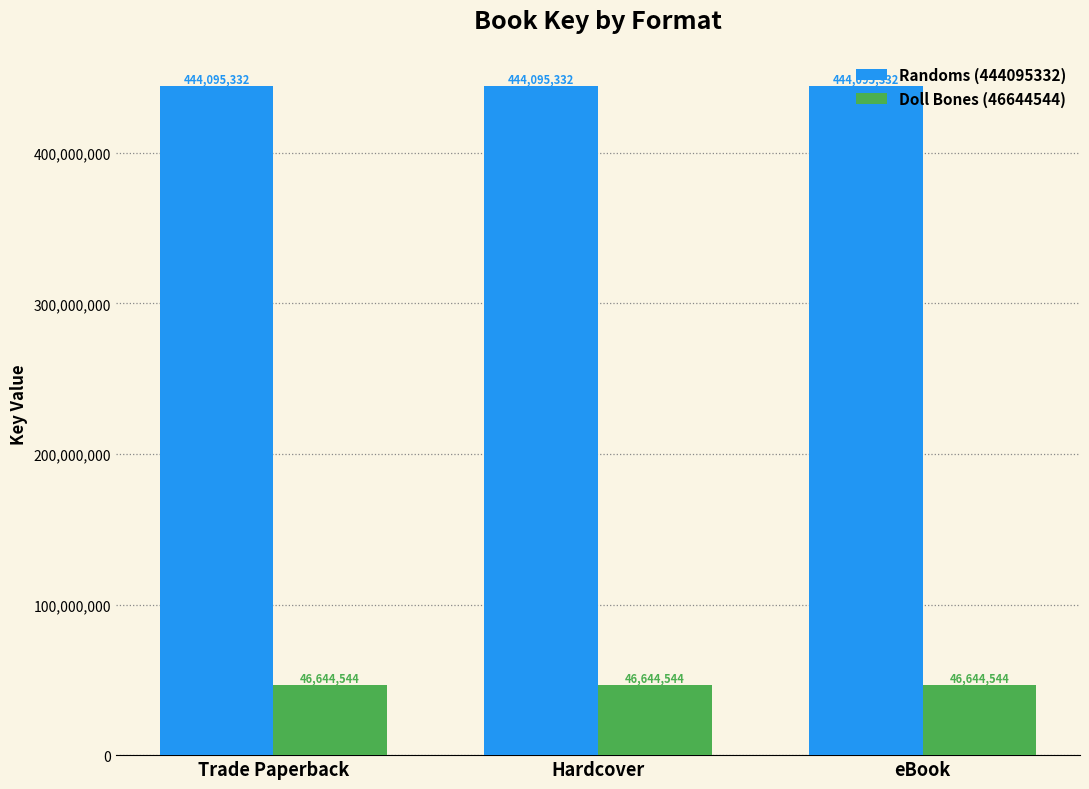

Read the Doll Bones (46644544) value at Trade Paperback.

46644544